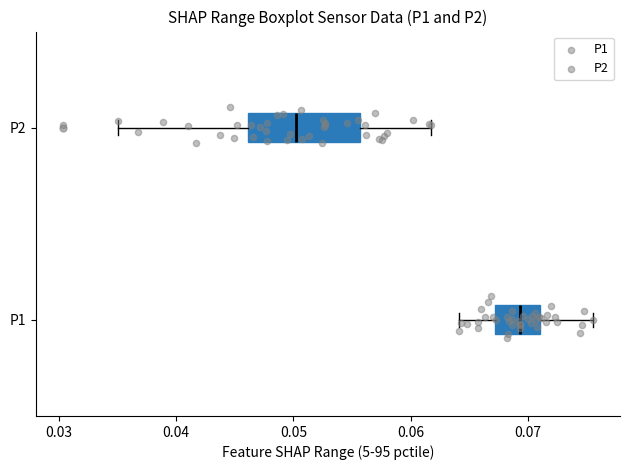

Reading bottom to top, transcribe this box plot: for each box, give where its median line is, the range the box spans, and where its two whiskers end, as read against the x-axis. The values are not printed on the chart, so give them approximately, as read against the axis.

P1: median 0.069, box 0.067 to 0.071, whiskers 0.064 to 0.076
P2: median 0.050, box 0.046 to 0.056, whiskers 0.035 to 0.062